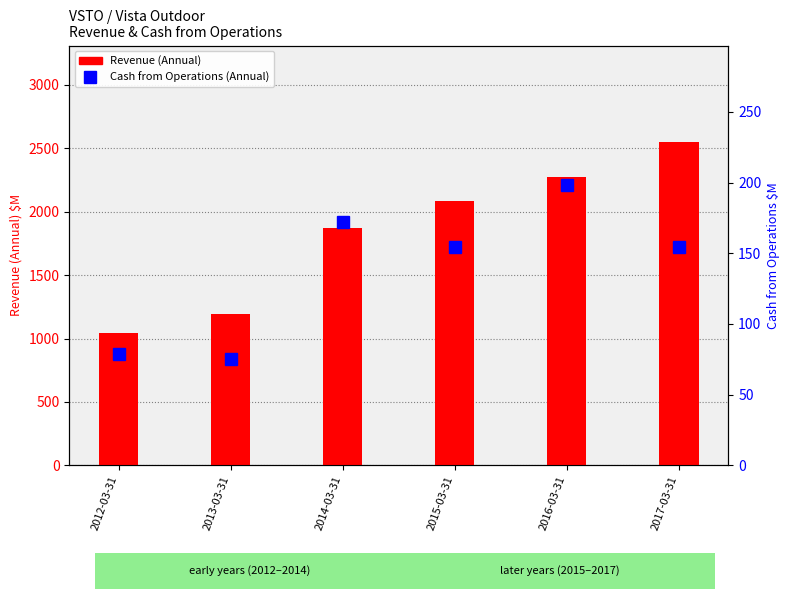

What are all the series names shown in the legend?

Revenue (Annual), Cash from Operations (Annual)